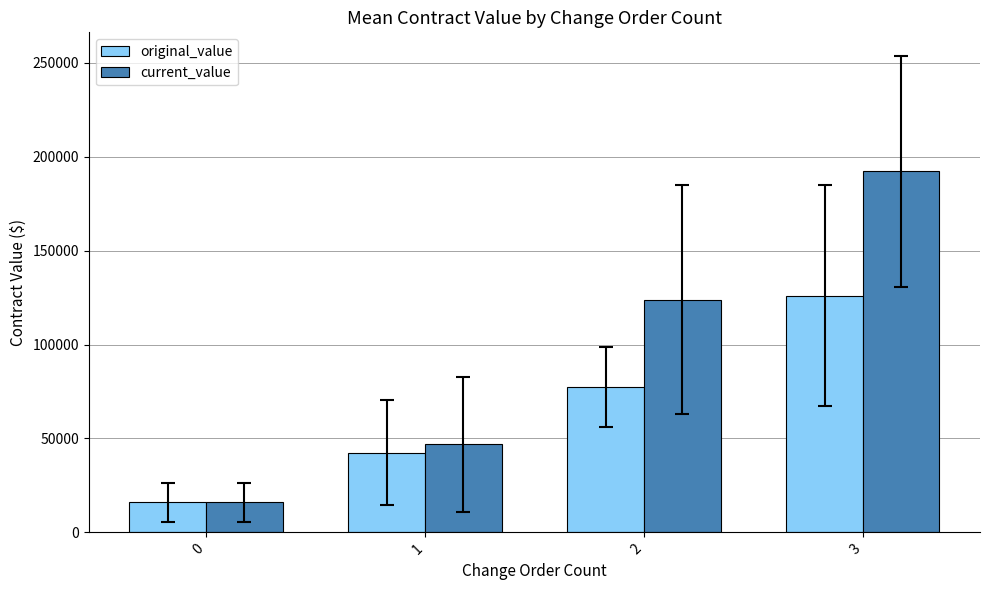

Count the number of data series in this chart.

2